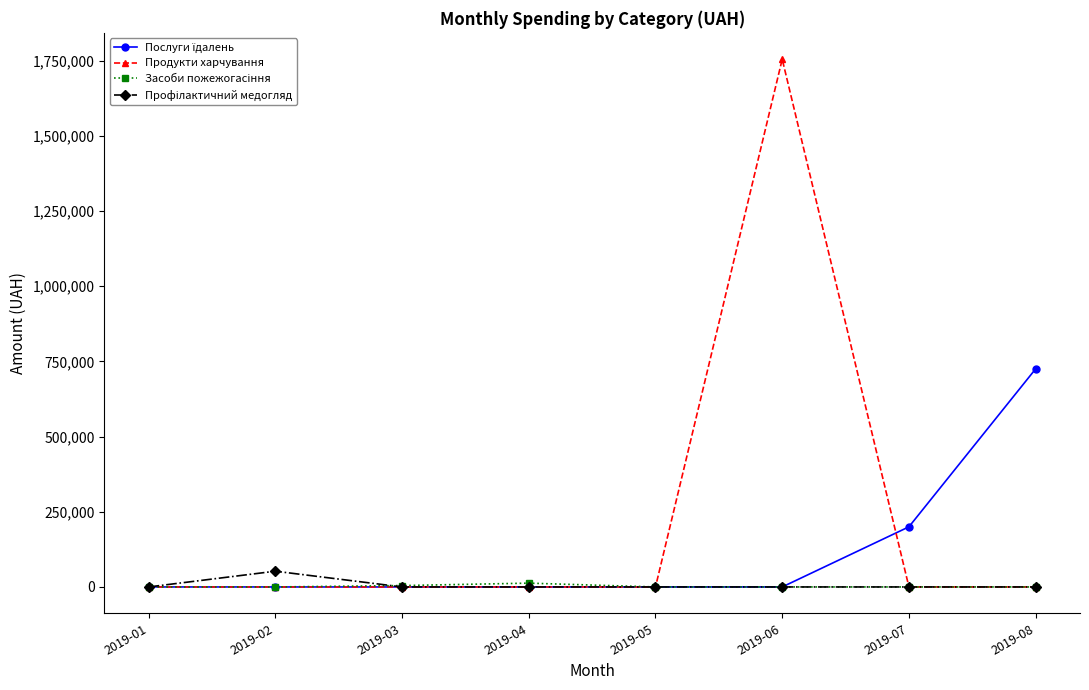

What is the greatest value displayed?

1754419.8